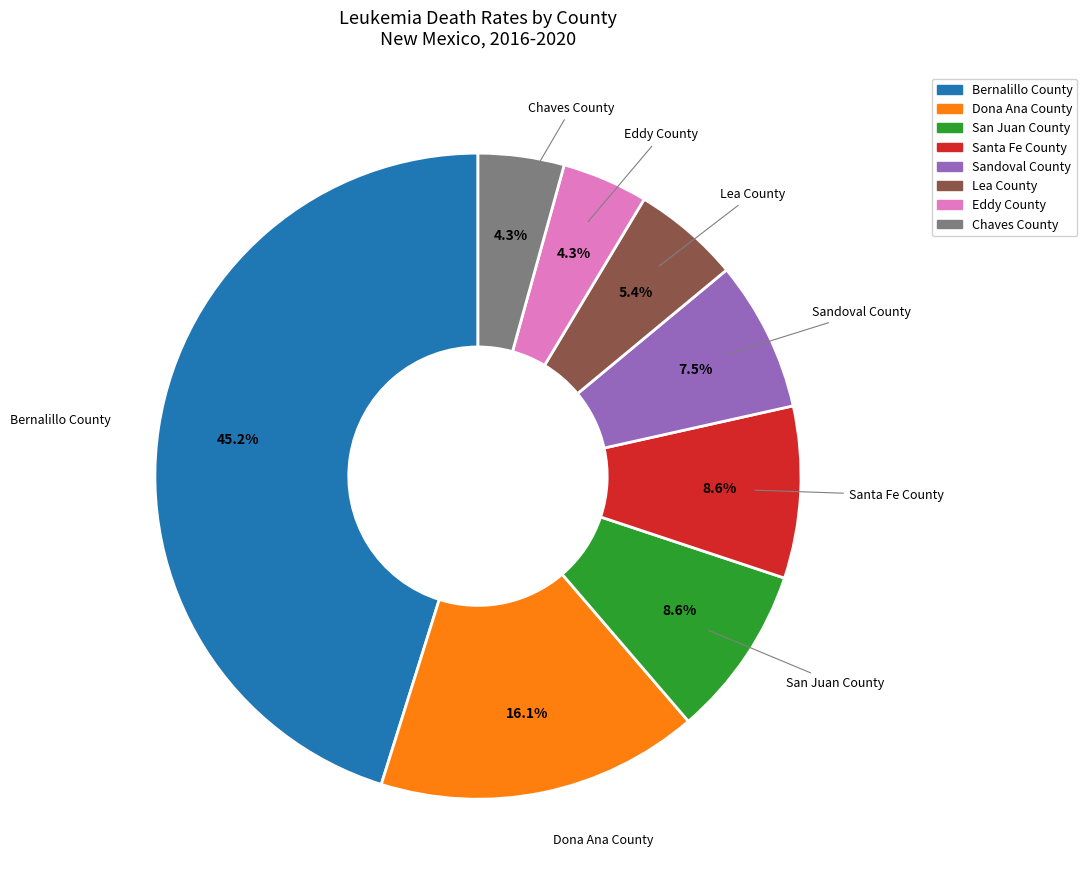

To the nearest percent, what is the difference between the largest and smallest slice percentages?

41%